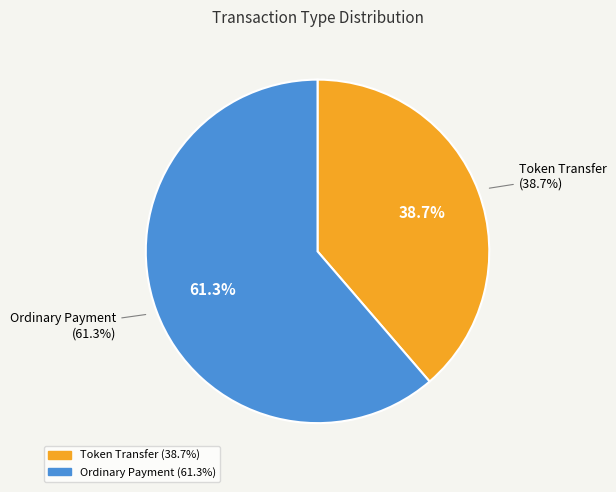

Is it true that Ordinary Payment is 61% of the pie?

True